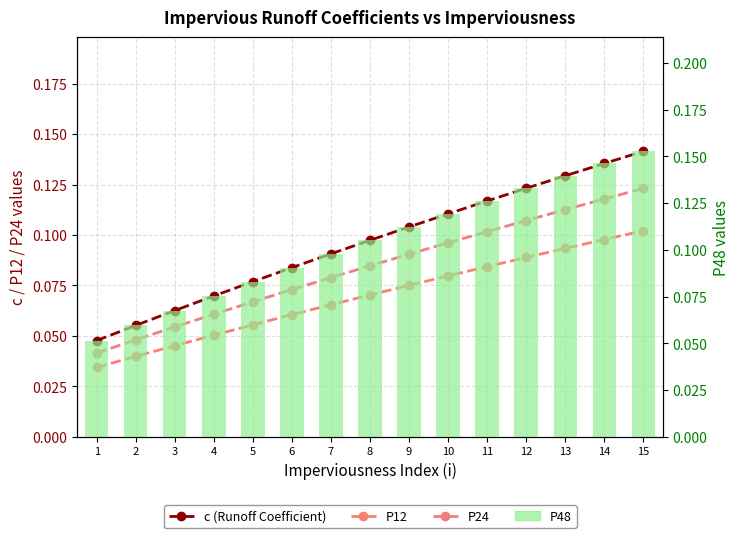

Count the P24 values in the range 0 to 1.

15